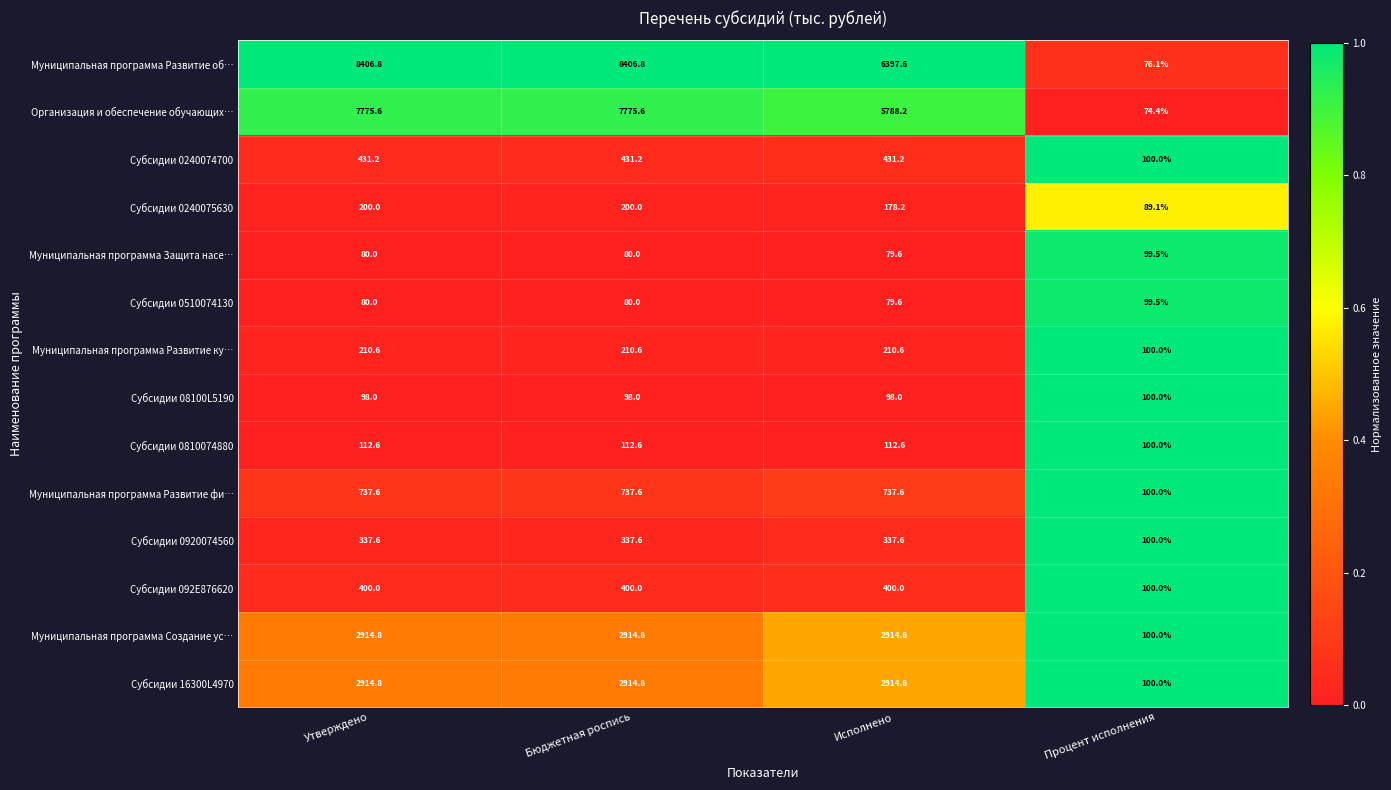

Which series has the widest spread of values?

Муниципальная программа Развитие об…